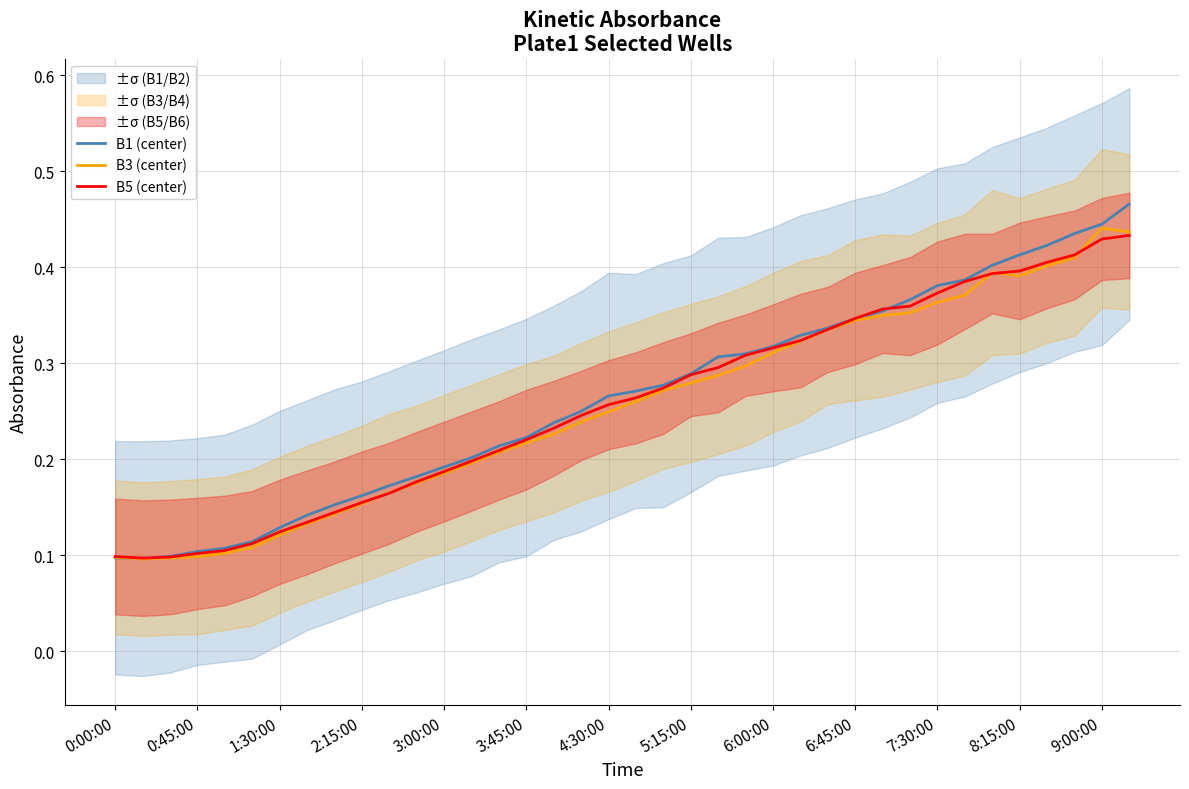

Is this an area chart (filled region under the line)?

No